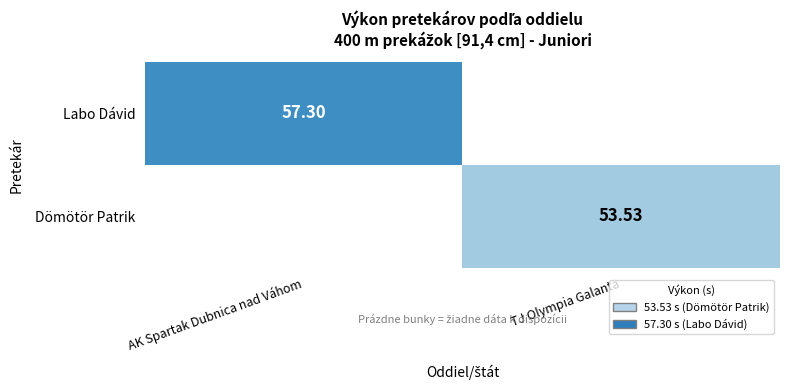

What is the minimum value shown in the chart?

53.5